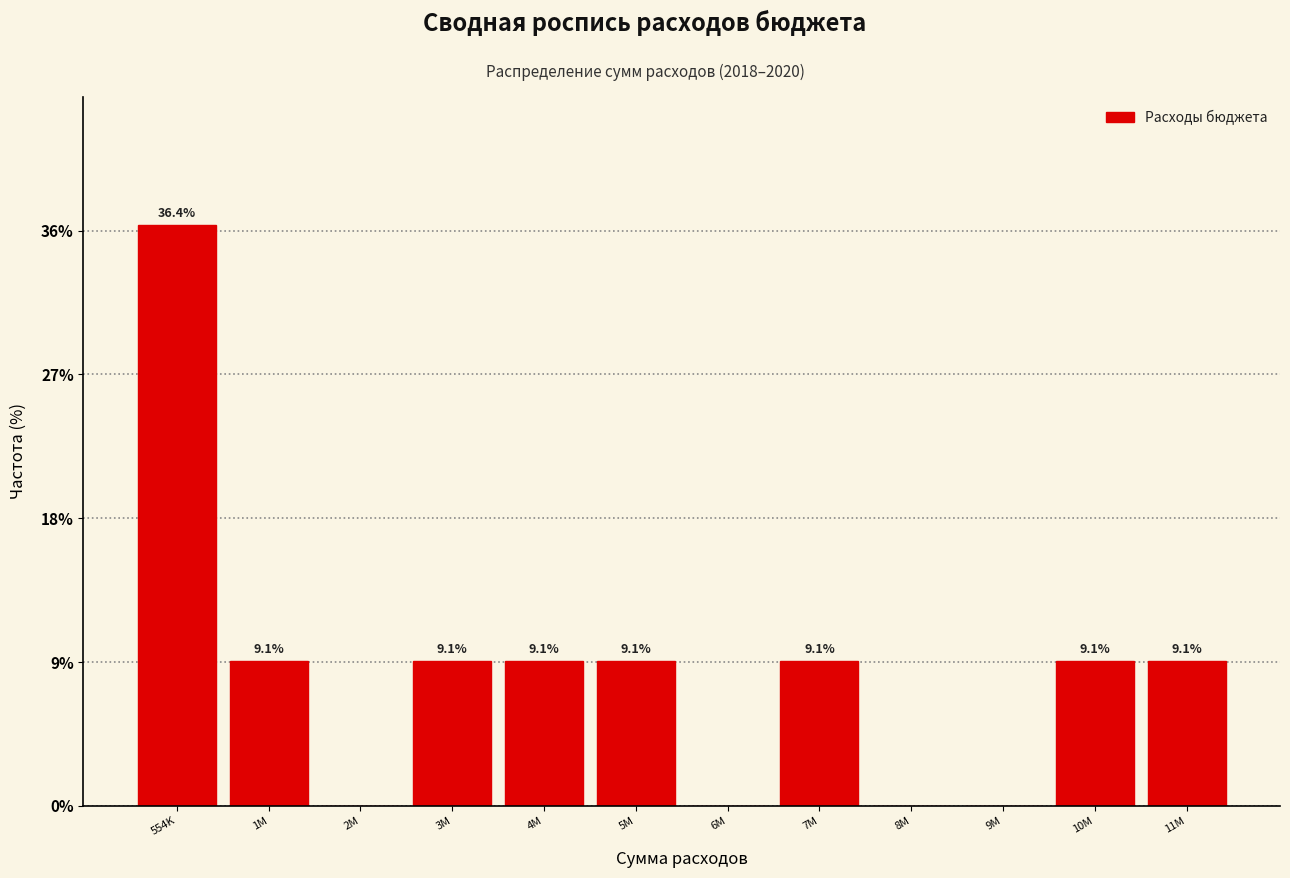

Reading right to left, what are all the values shown in this chart?

11M=9.1	10M=9.1	9M=0.0	8M=0.0	7M=9.1	6M=0.0	5M=9.1	4M=9.1	3M=9.1	2M=0.0	1M=9.1	554K=36.4